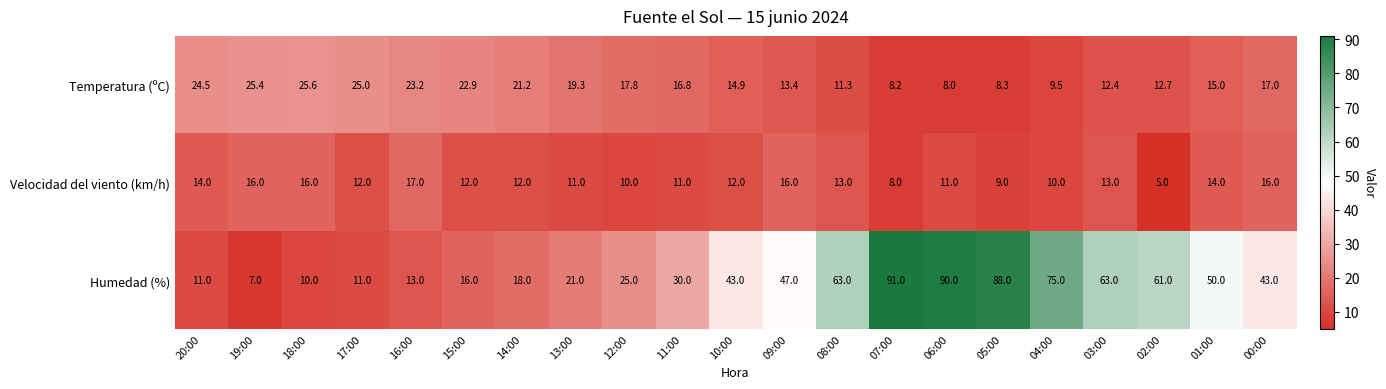

What is the minimum value shown in the chart?

5.0